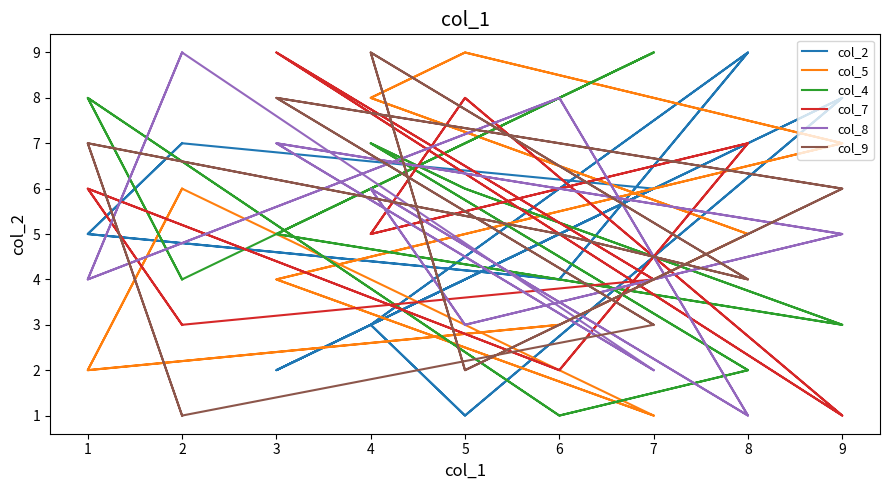

Which series ends up on top after the final intersection of col_2 and col_5?

col_2